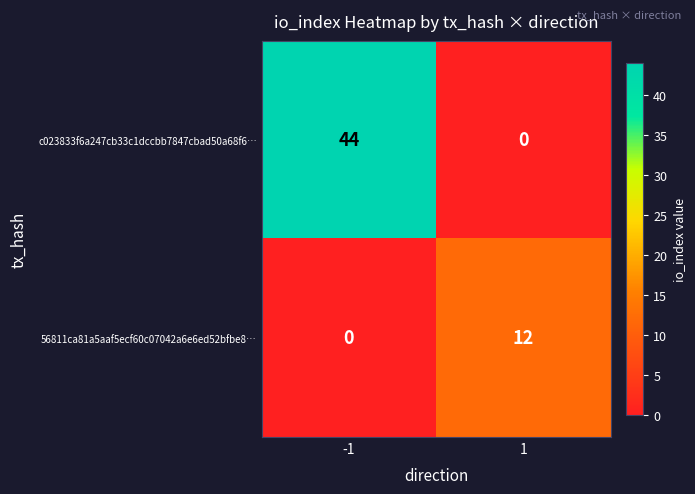

How many values in 56811ca81a5aaf5ecf60c07042a6e6ed52bfbe8… are above zero?

1